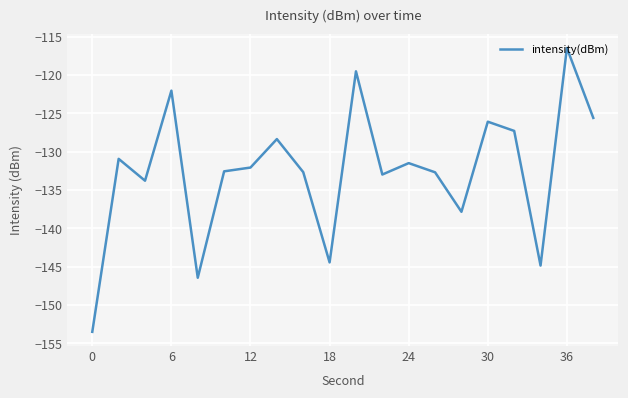

What is the minimum value shown in the chart?

-153.5